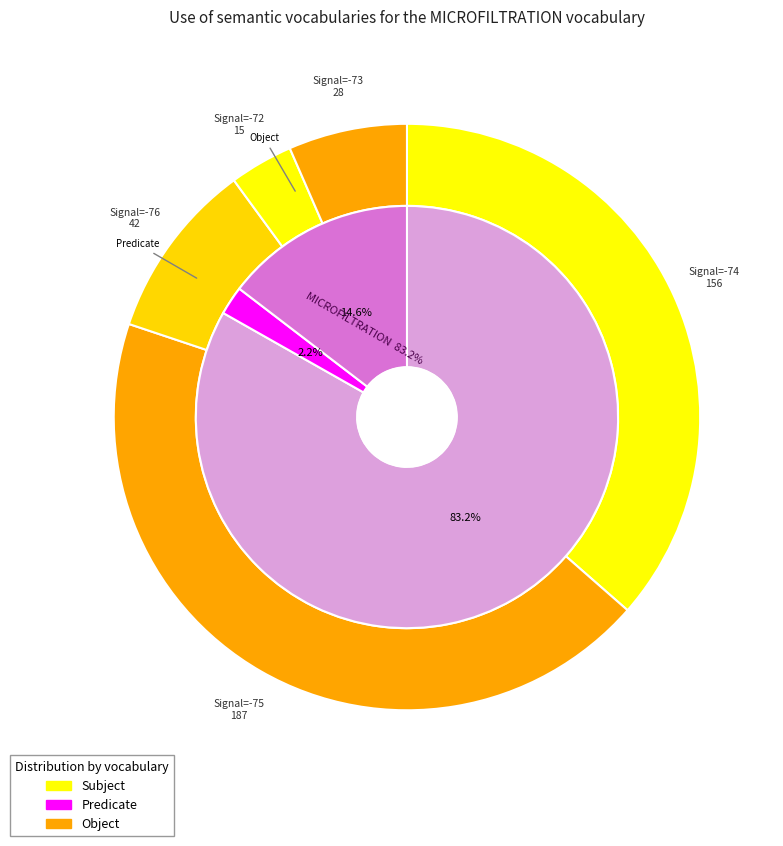

True or false: SDS_P1 accounts for 1% of the total.

False